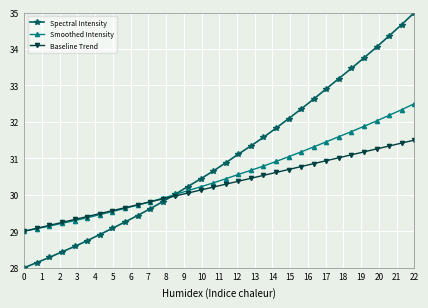

List the series in order of their peak value, highest first.

Spectral Intensity, Smoothed Intensity, Baseline Trend